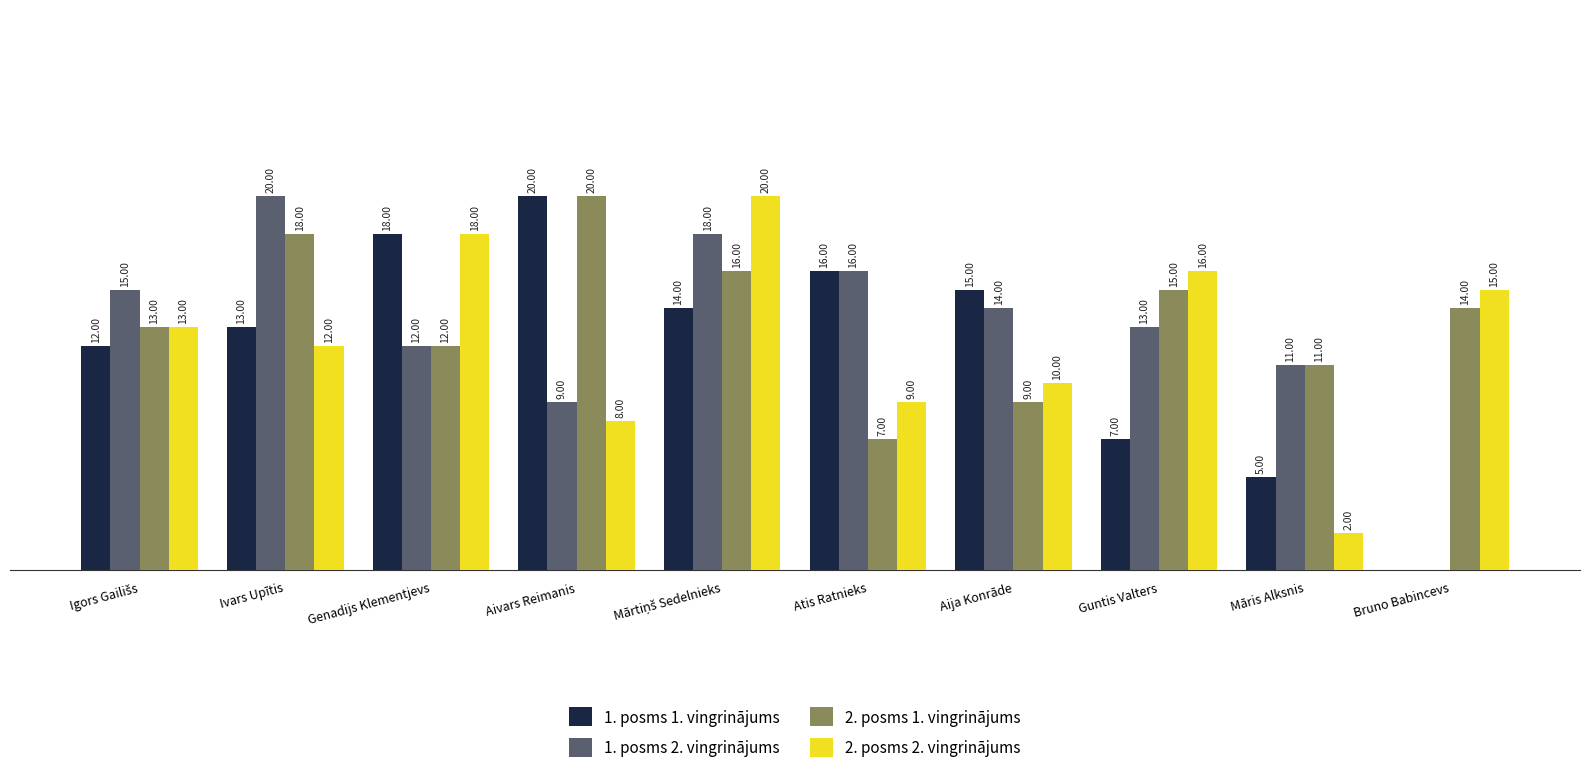

At which label does 1. posms 1. vingrinājums reach its peak?

Aivars Reimanis